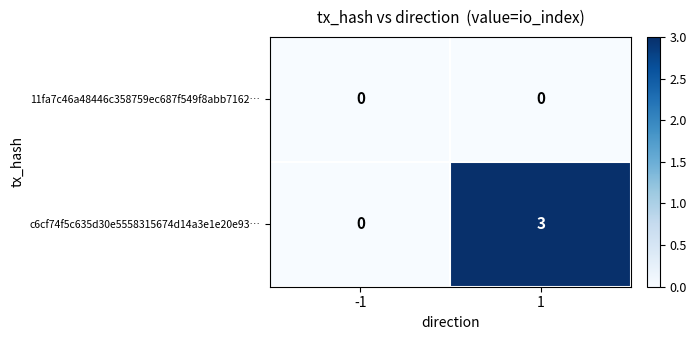

List the labels in order of c6cf74f5c635d30e5558315674d14a3e1e20e93… value, largest first.

1, -1